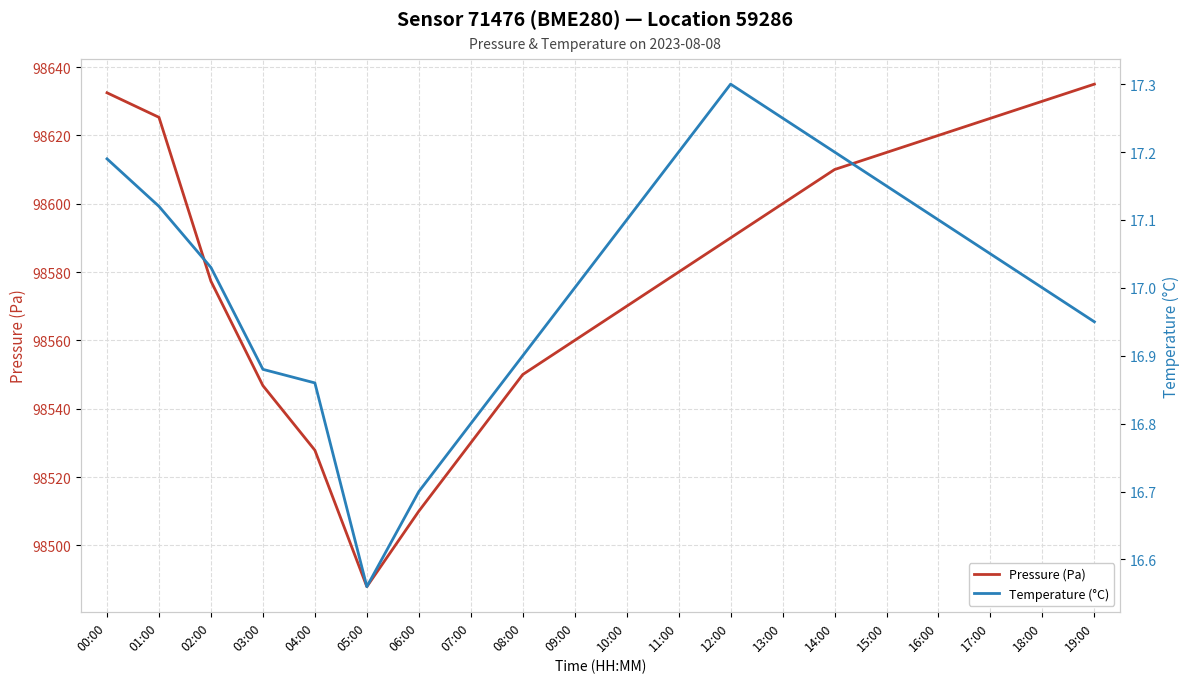

Is this an area chart (filled region under the line)?

No